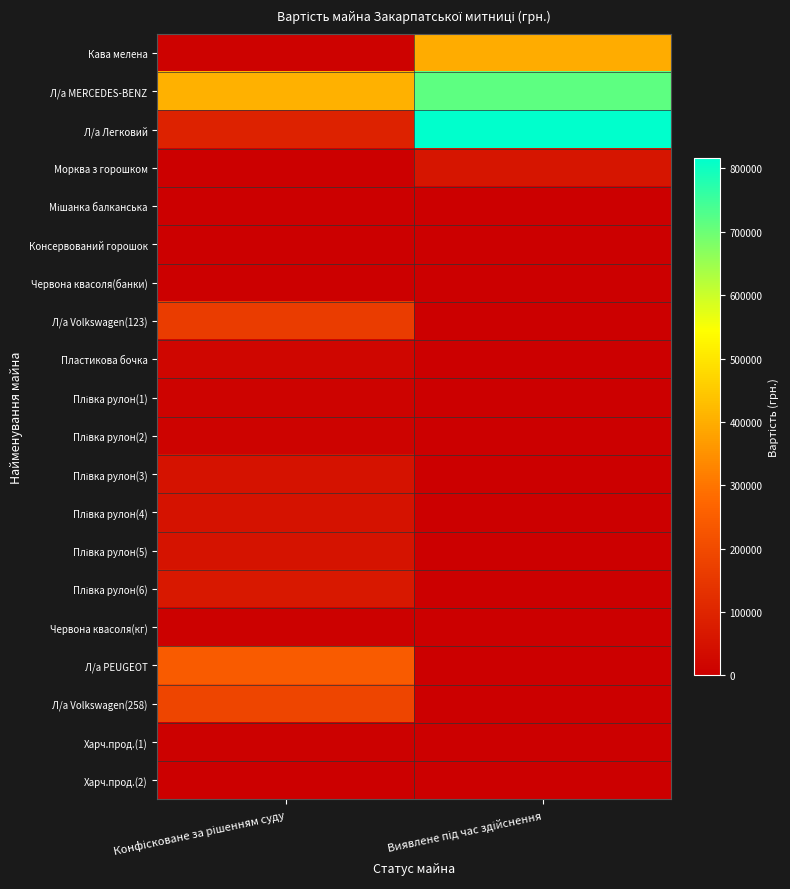

Between Конфісковане за рішенням суду and Виявлене під час здійснення, which series saw the biggest shift?

Л/а Легковий